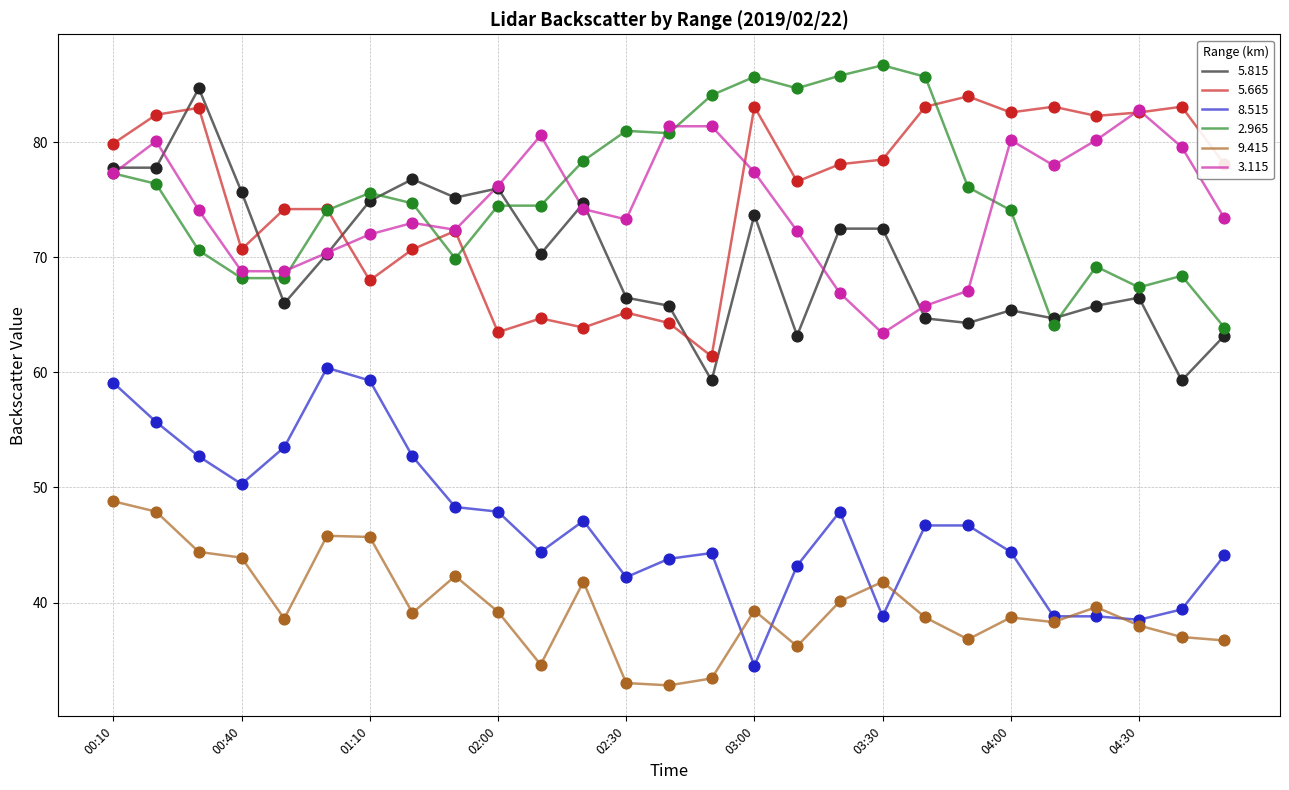

What are all the series names shown in the legend?

5.815, 5.665, 8.515, 2.965, 9.415, 3.115